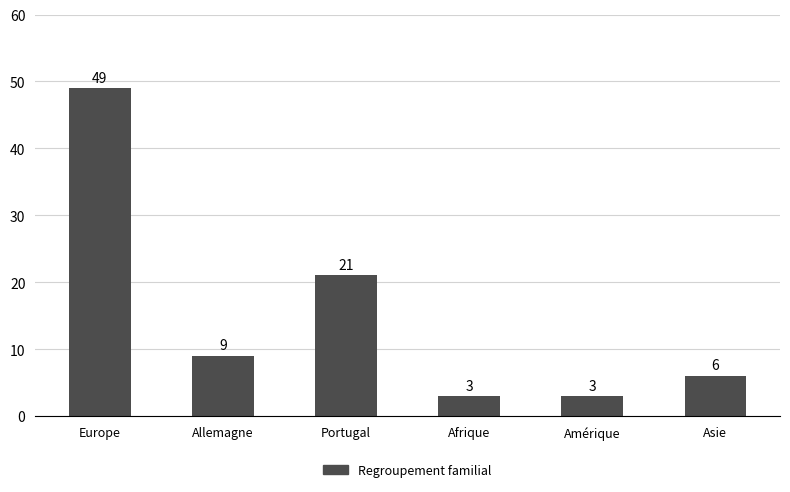

What position from the left is Europe?

1